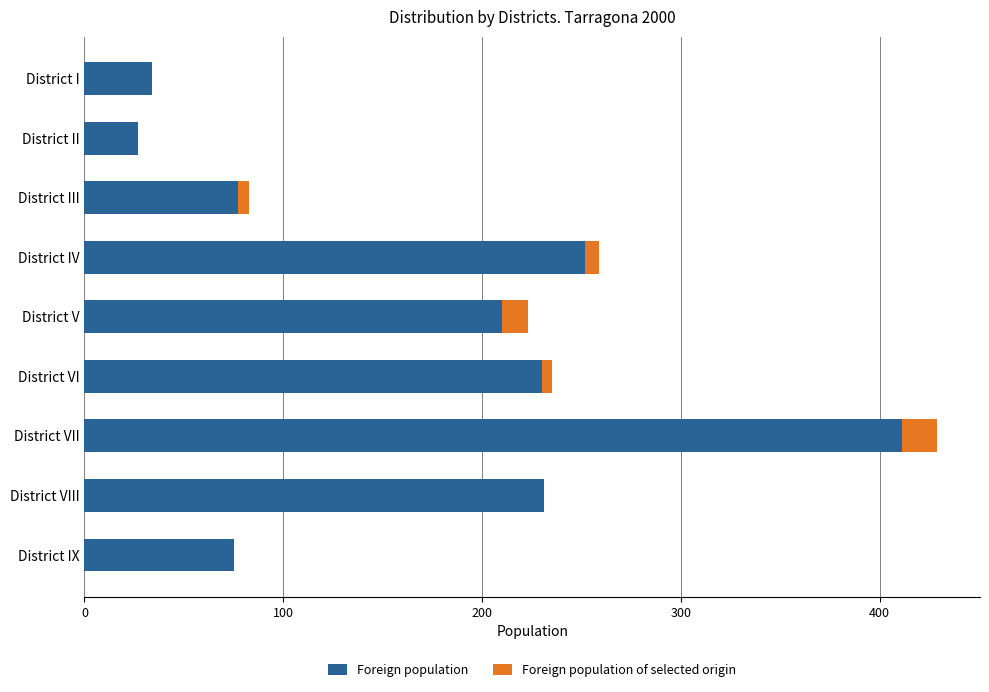

Is it true that Foreign population equals 34 at District I?

True